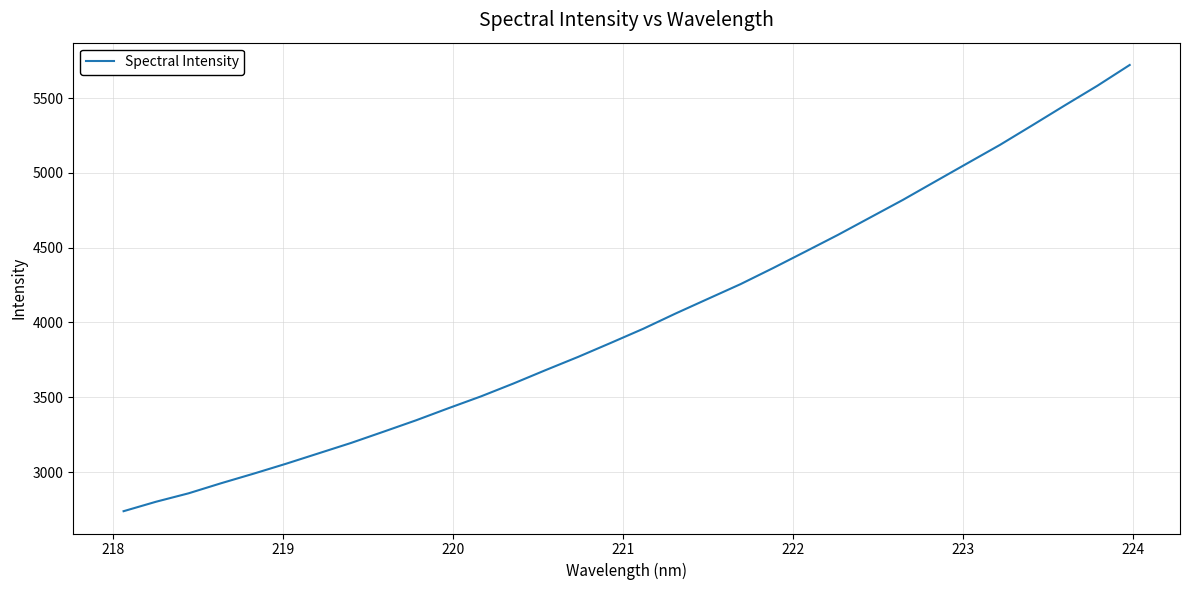

What is the difference between the maximum and minimum values?

2983.0